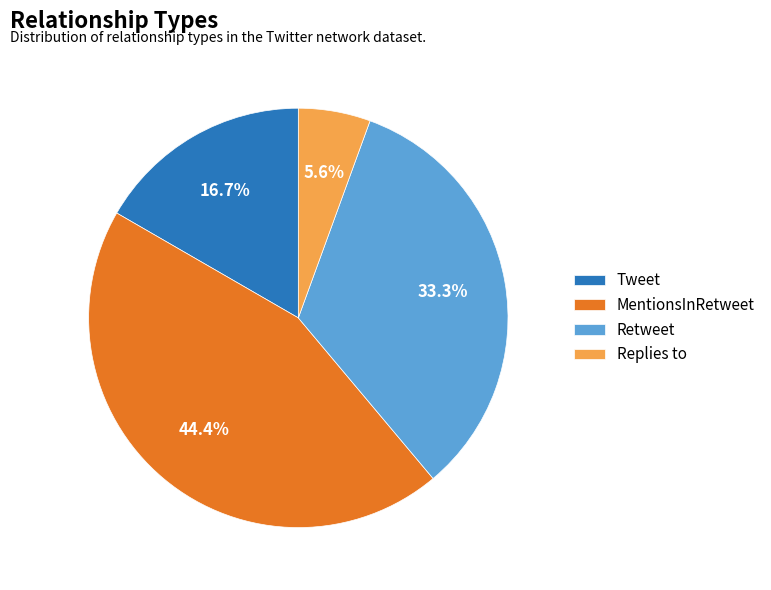

Does any single category account for the majority?

No